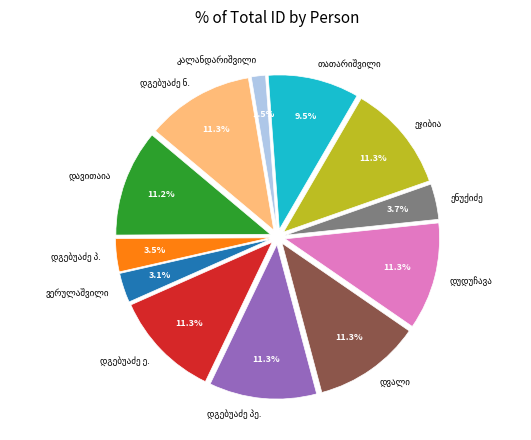

Which slice is the smallest?

ალექსანდრე ივანეს ძე კალანდარიშვილი